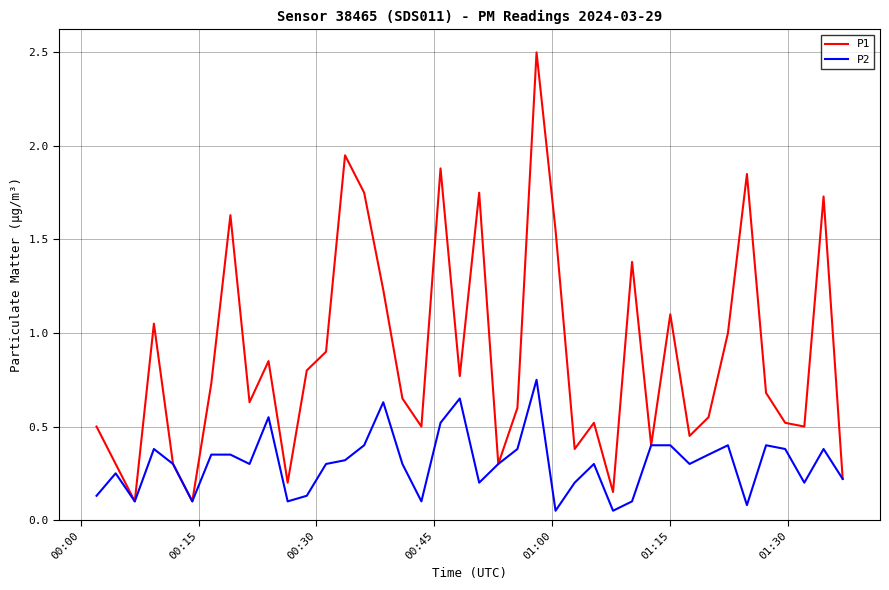

Rank the series by their average value, from highest to lowest.

P1, P2